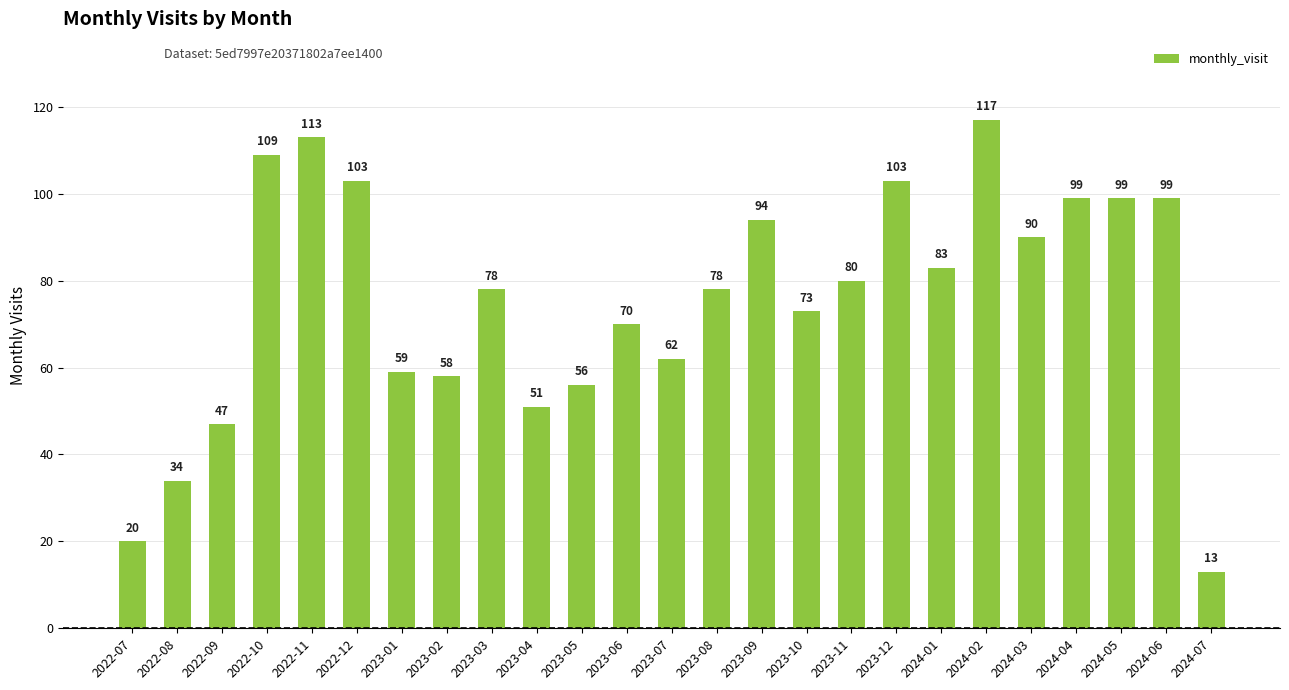

Reading left to right, list all the values displayed in this chart.

2022-07=20	2022-08=34	2022-09=47	2022-10=109	2022-11=113	2022-12=103	2023-01=59	2023-02=58	2023-03=78	2023-04=51	2023-05=56	2023-06=70	2023-07=62	2023-08=78	2023-09=94	2023-10=73	2023-11=80	2023-12=103	2024-01=83	2024-02=117	2024-03=90	2024-04=99	2024-05=99	2024-06=99	2024-07=13